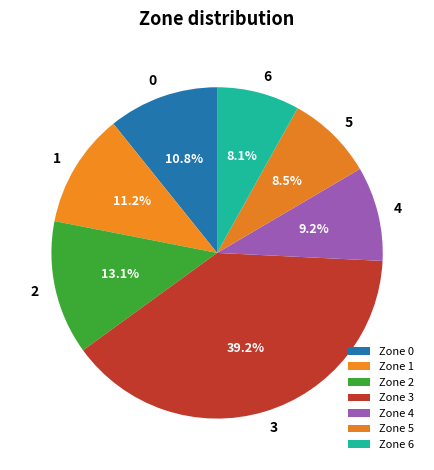

Which category has the biggest portion of the pie?

Zone 3